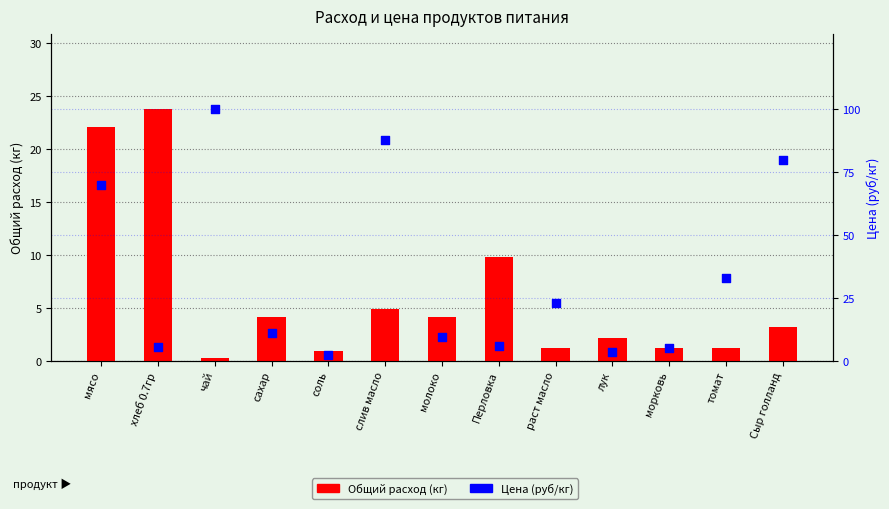

What are all the series names shown in the legend?

Общий расход (кг), Цена (руб/кг)